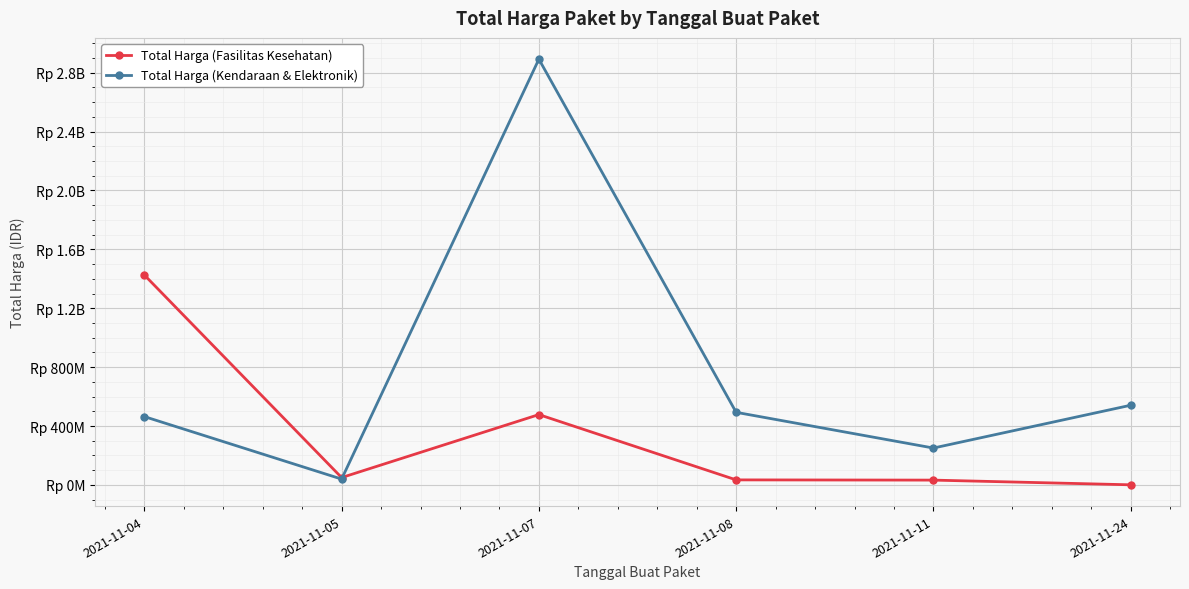

True or false: Total Harga (Fasilitas Kesehatan) has a value of 219839104 at 2021-11-07.

False